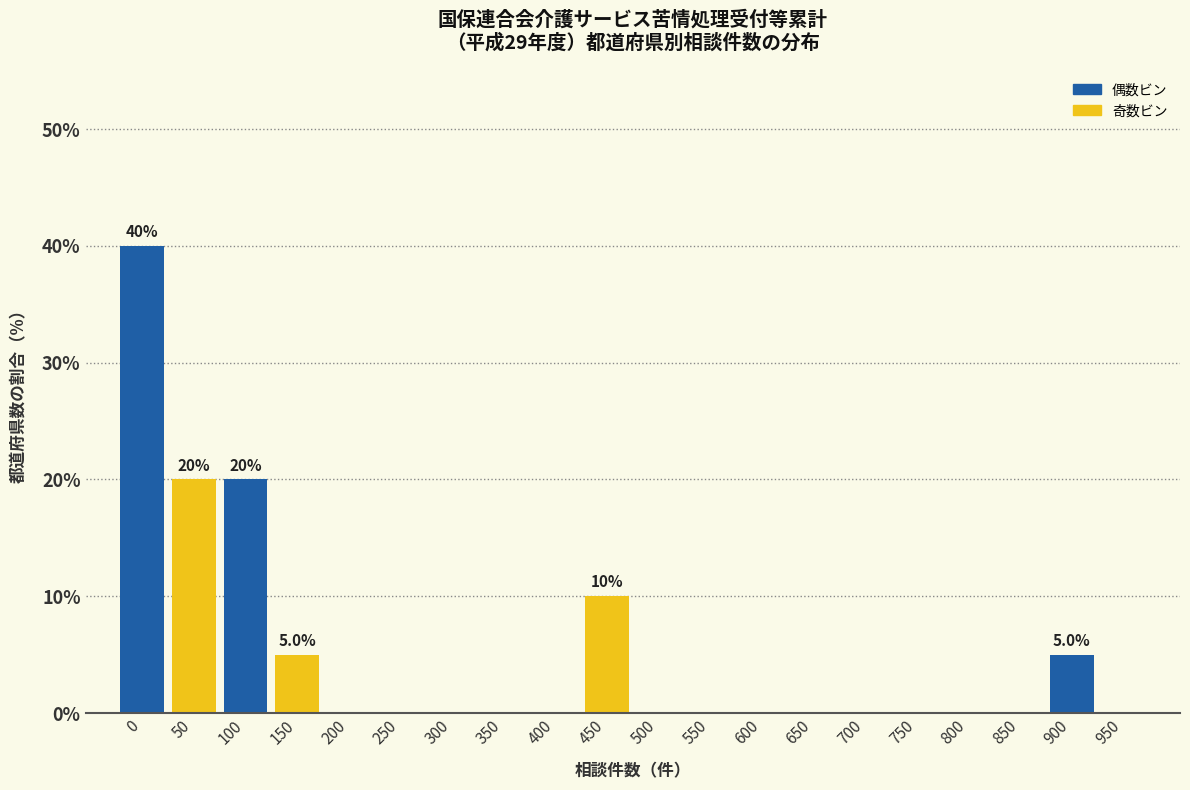

Reading left to right, extract all data points from this chart.

0=40	50=20	100=20	150=5	200=0	250=0	300=0	350=0	400=0	450=10	500=0	550=0	600=0	650=0	700=0	750=0	800=0	850=0	900=5	950=0